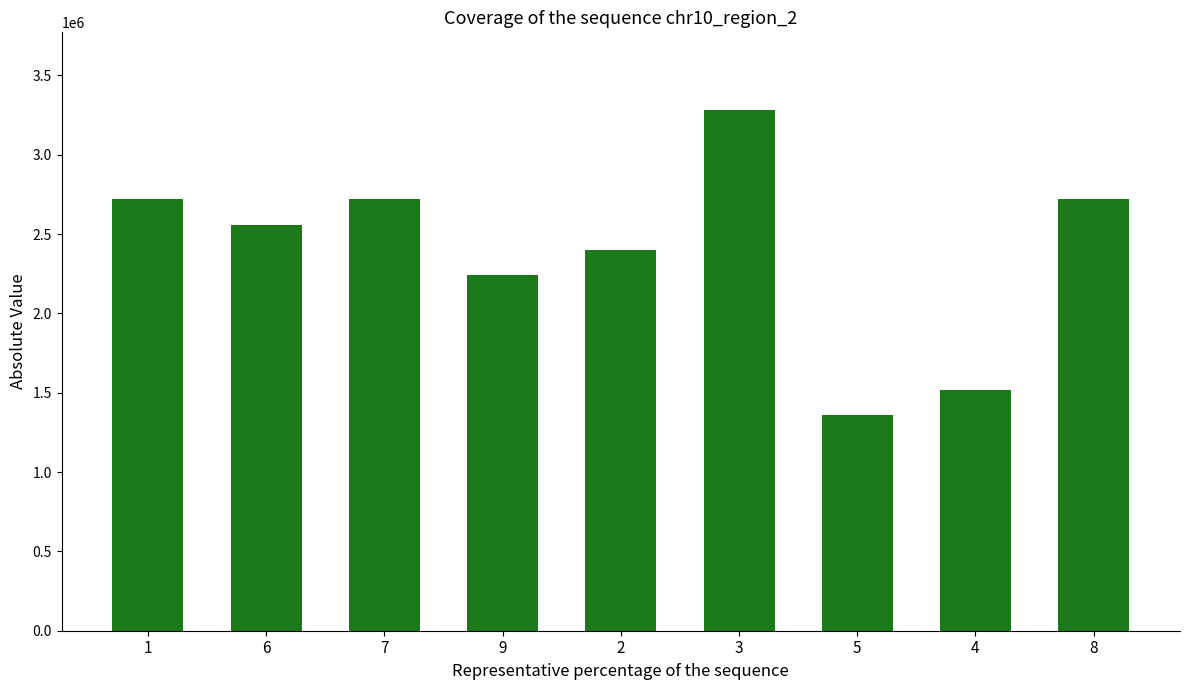

Between 6 and 4, which is larger?

6